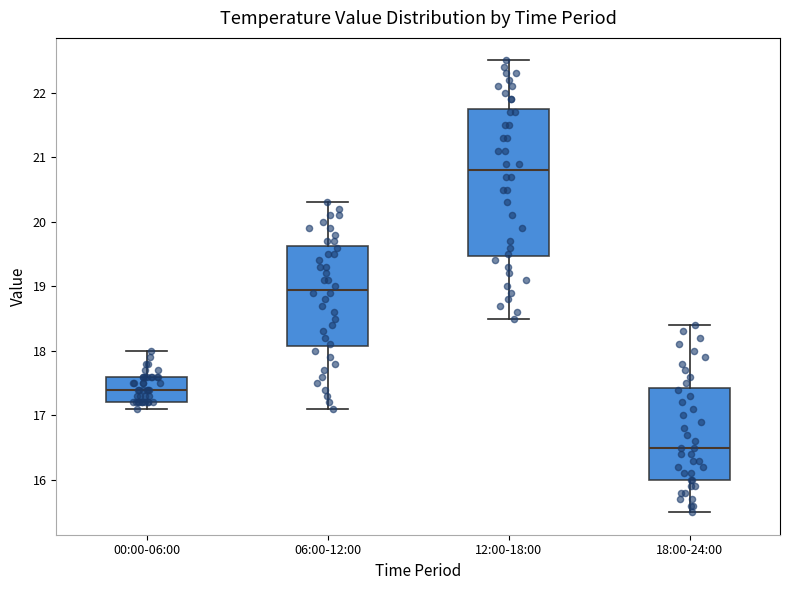

Which box has the lowest median line?

18:00-24:00